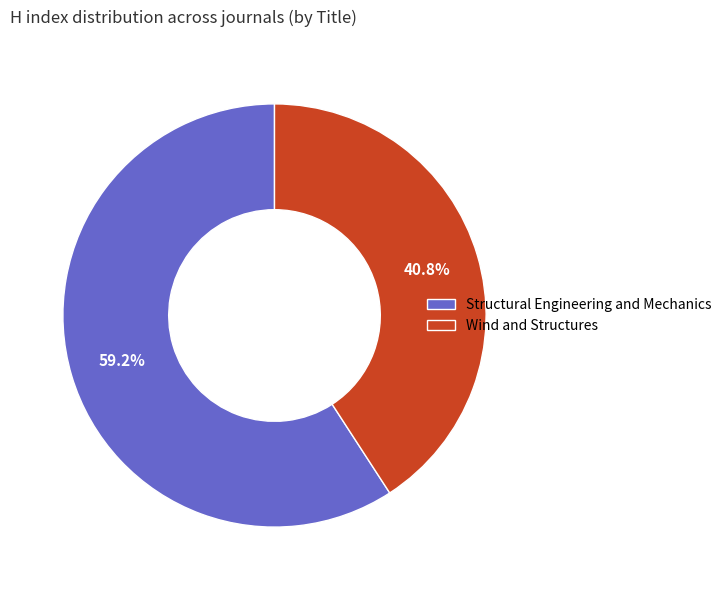

How much of the chart is everything except Wind and Structures?

59.2%